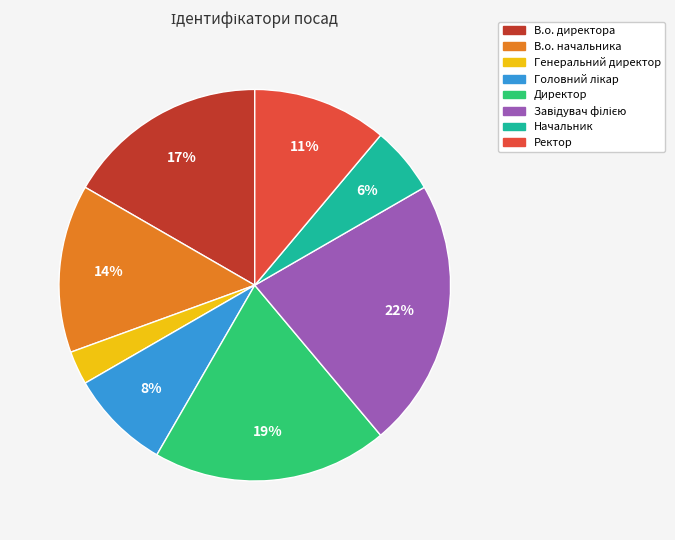

Does В.о. директора account for over 50% of the chart?

No